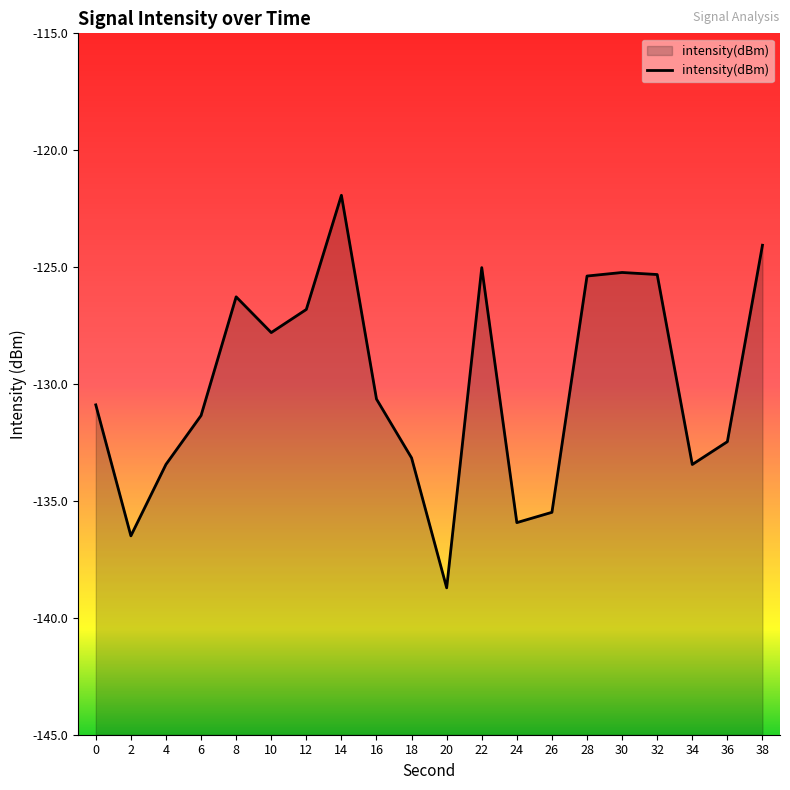

At which category does the chart reach its peak across all series?

14